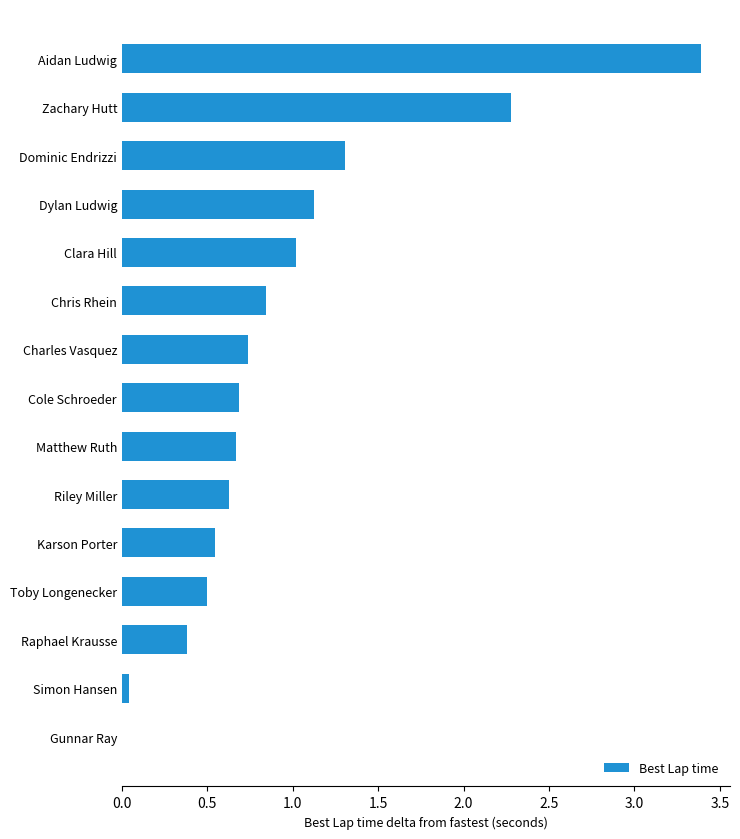

Are the bars grouped side by side (vs. stacked)?

No